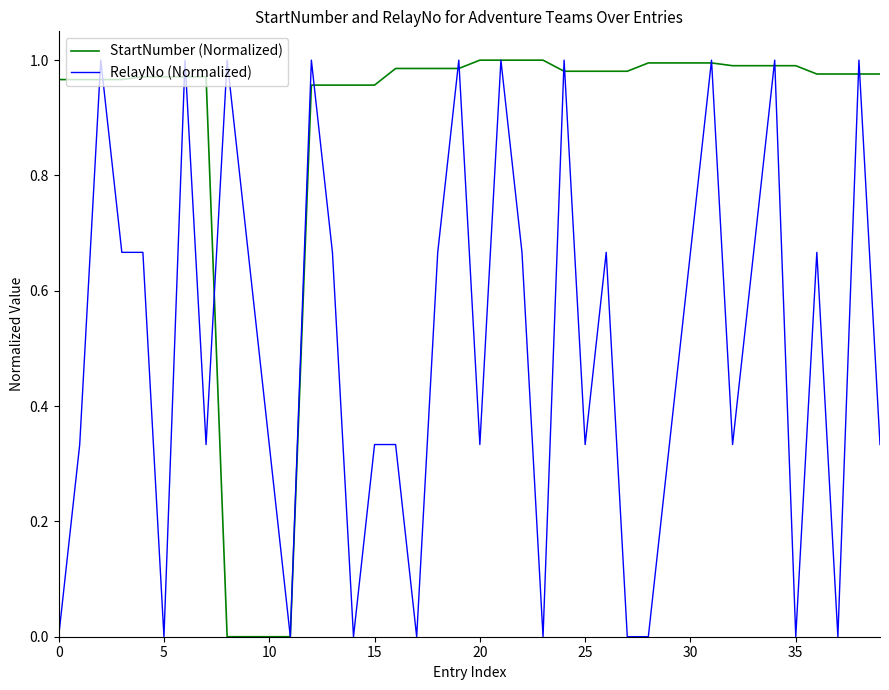

List the series in order of their overall mean, lowest first.

RelayNo (Normalized), StartNumber (Normalized)